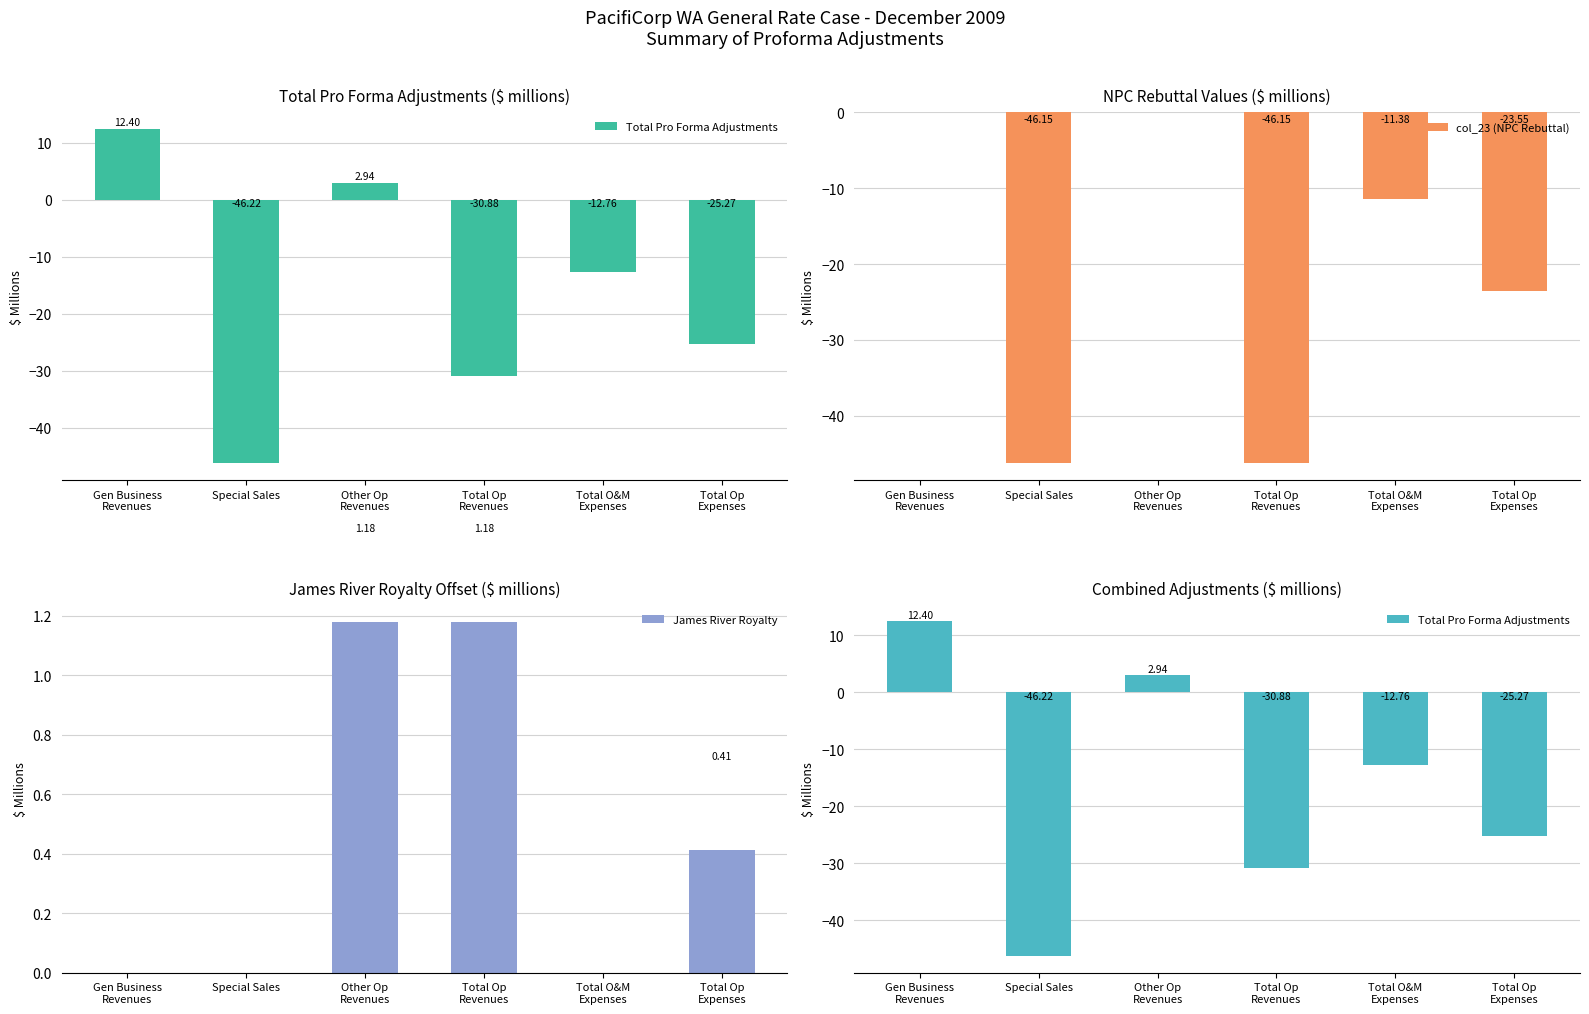

What is the maximum value for James River Royalty?

1.2